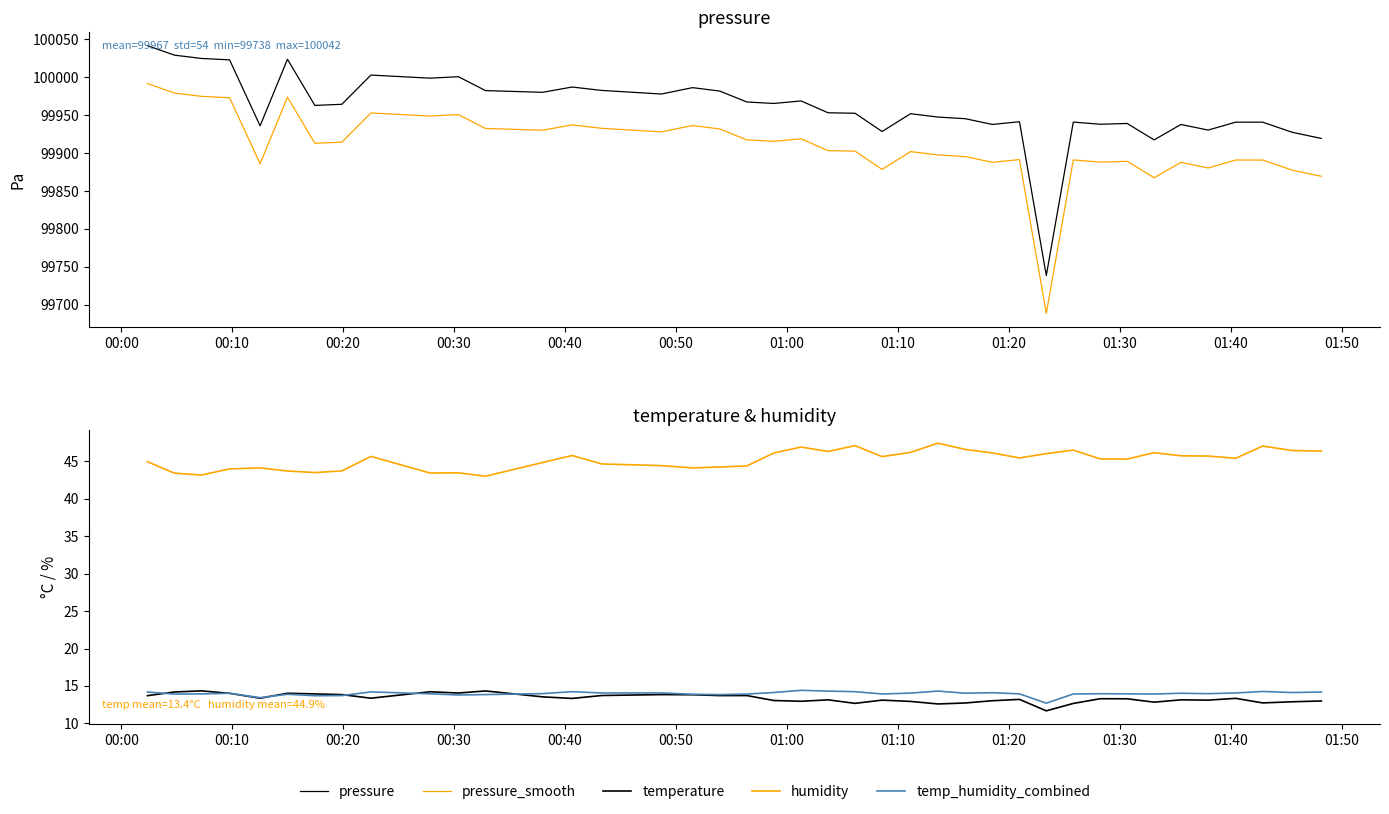

True or false: pressure and pressure_smooth intersect in this chart.

False